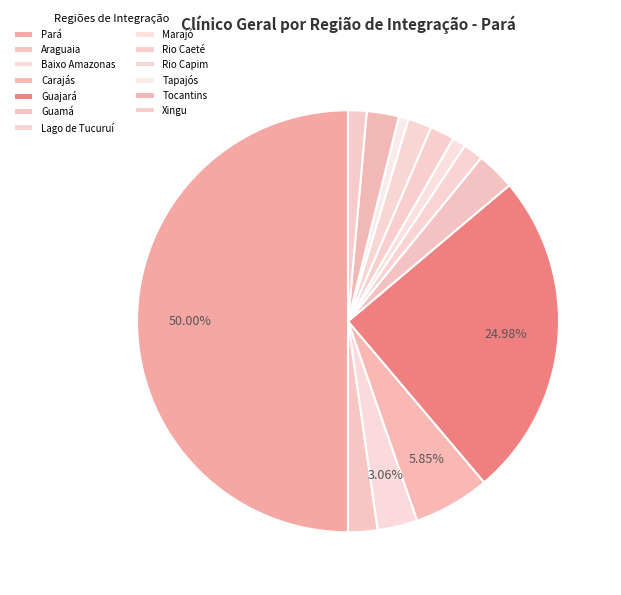

Count the number of slices in the pie.

13